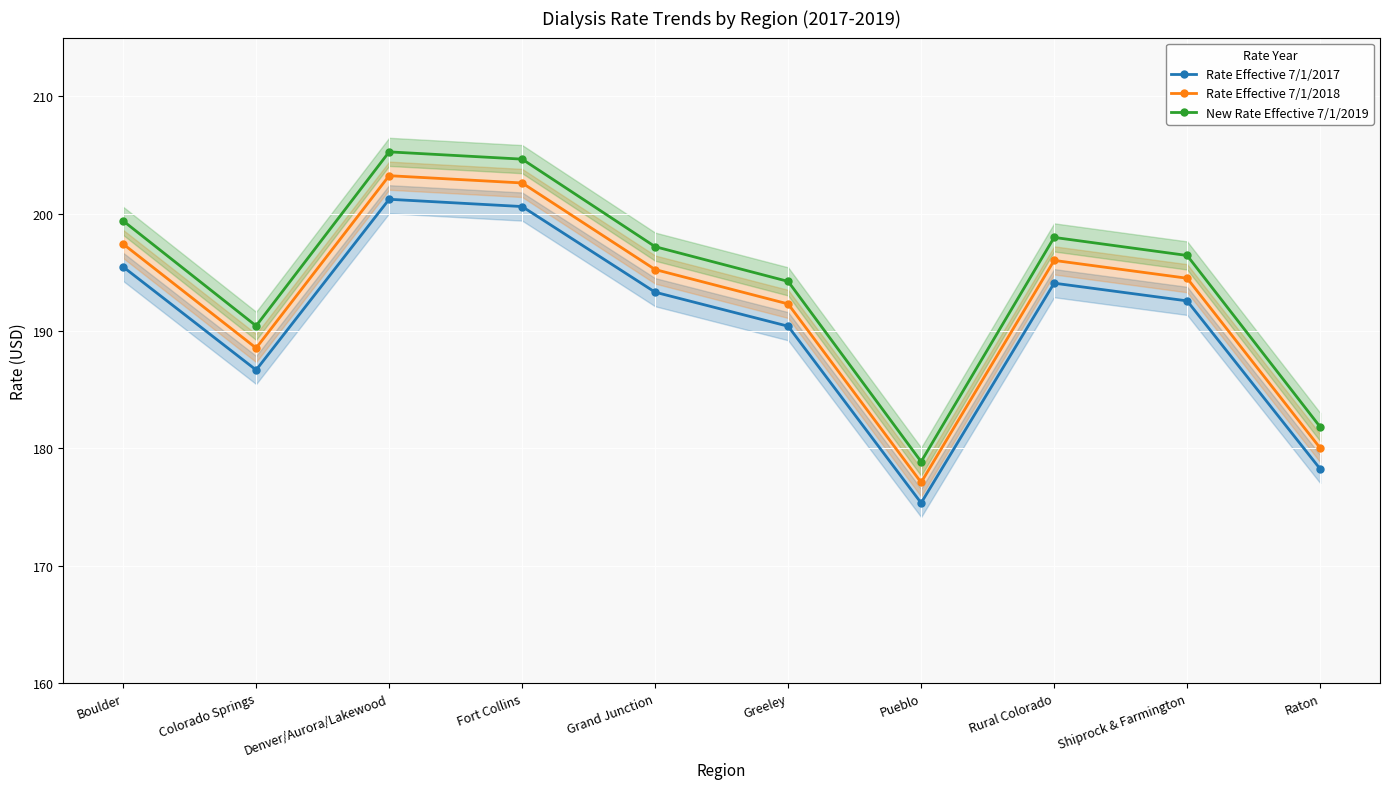

List the series in order of their overall mean, highest first.

New Rate Effective 7/1/2019, Rate Effective 7/1/2018, Rate Effective 7/1/2017